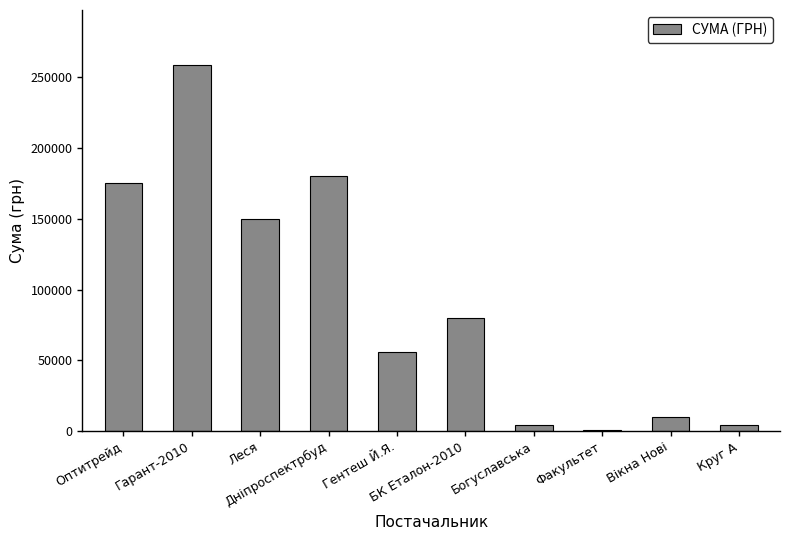

At which label is the value closest to 129620?

Леся